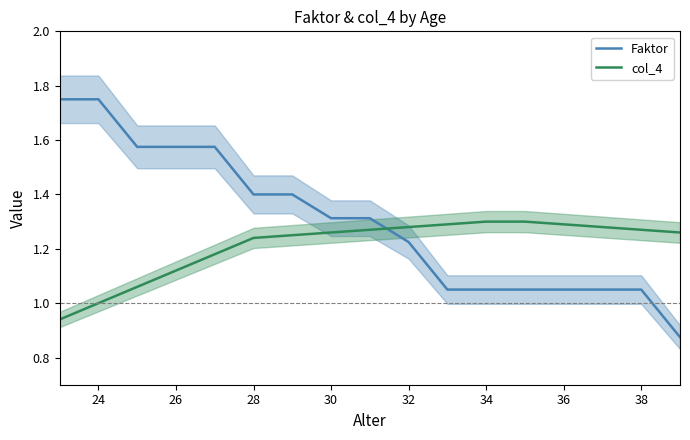

How many times do col_4 and Faktor cross each other?

1